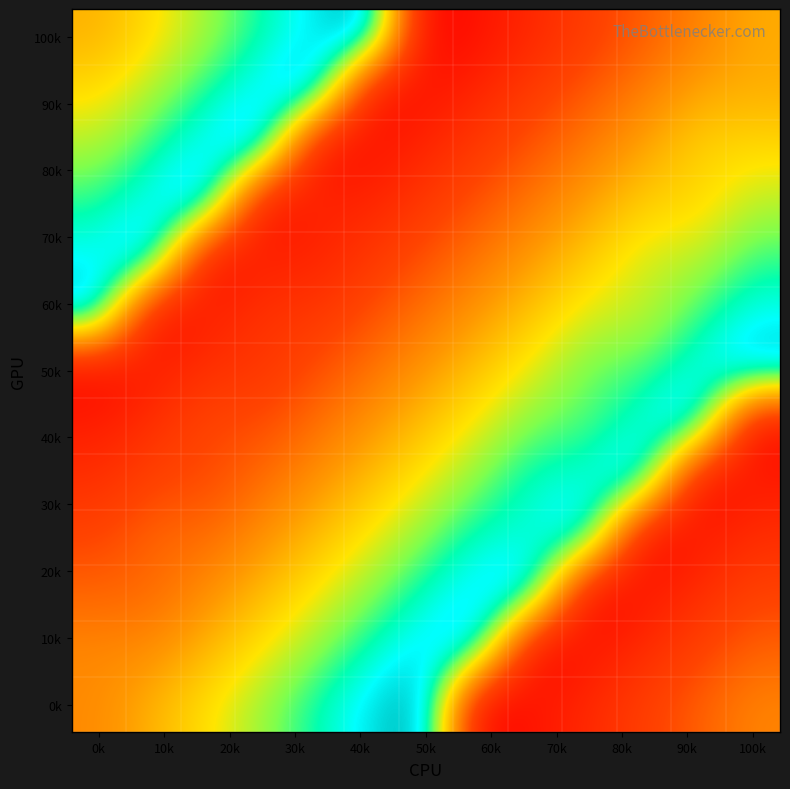

How many series are shown in this chart?

13